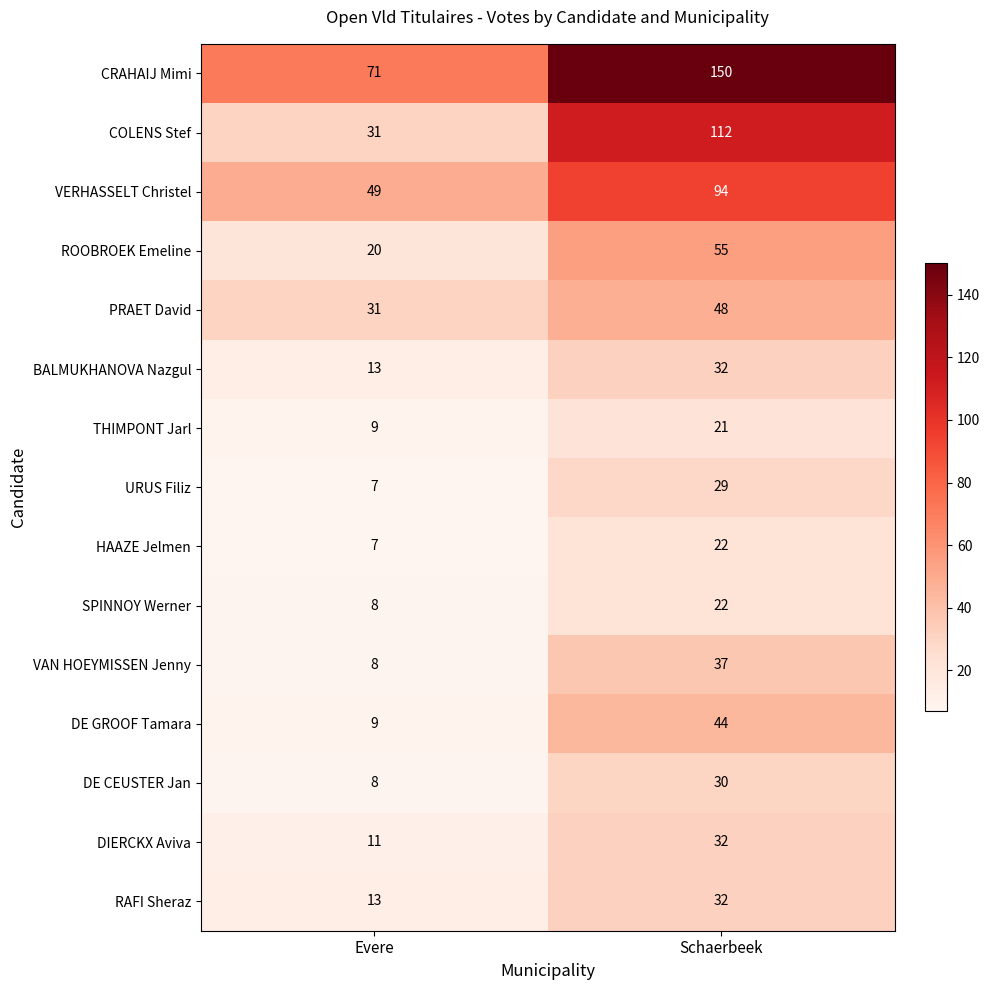

What is the highest value of the CRAHAIJ Mimi series?

150